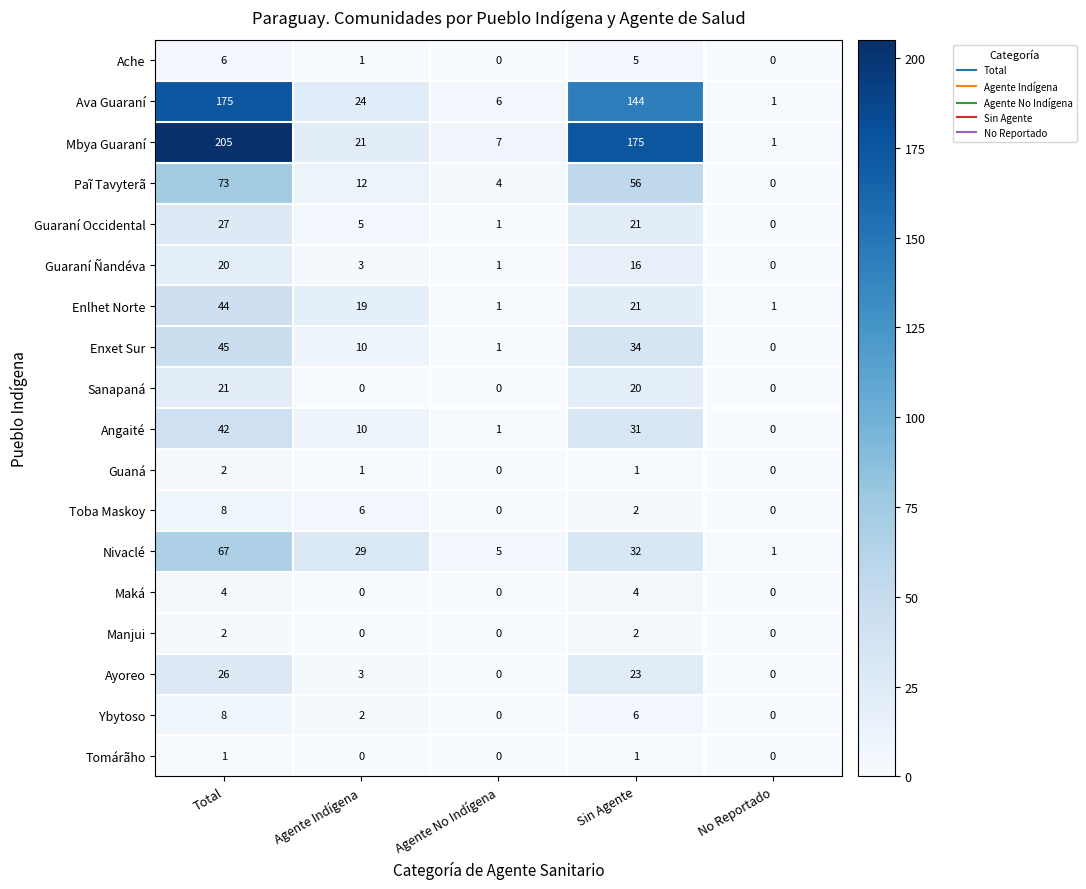

How many Tomárãho values are between 0 and 1?

5